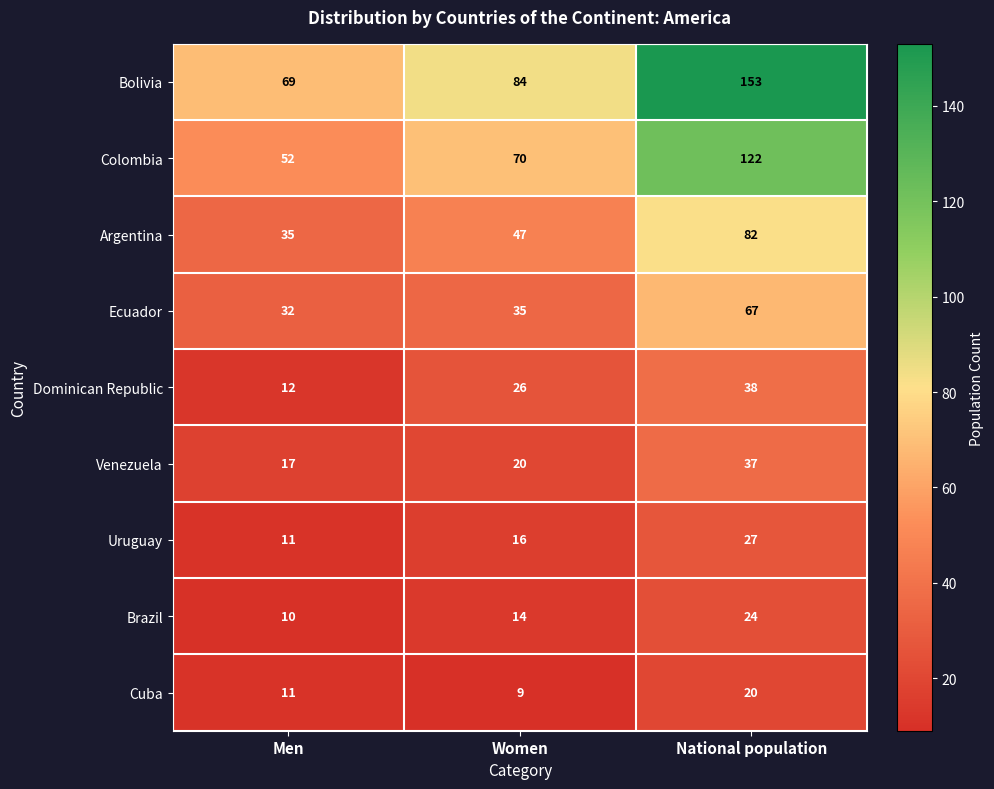

Count the number of data series in this chart.

9